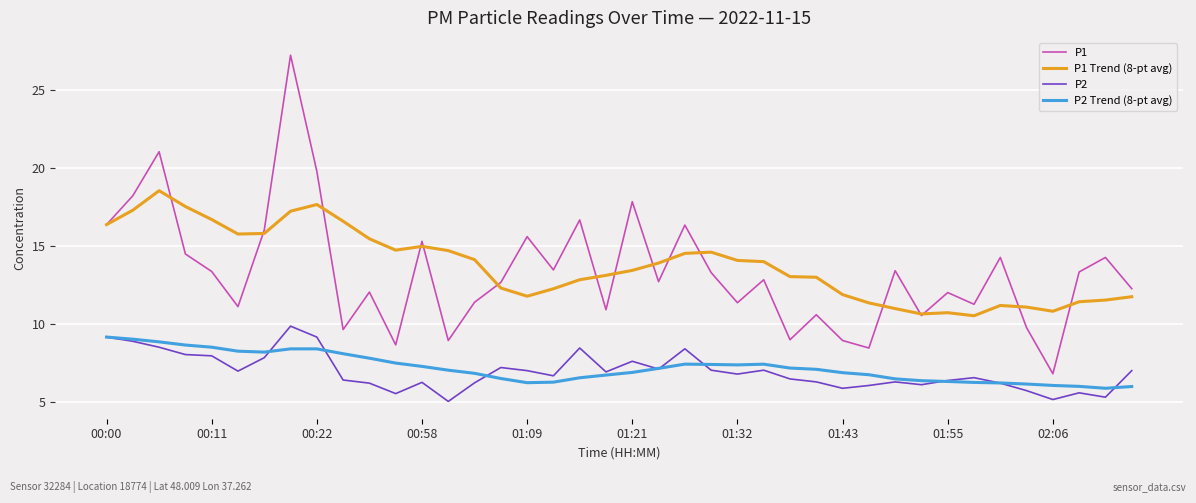

Does the chart have visible grid lines?

Yes